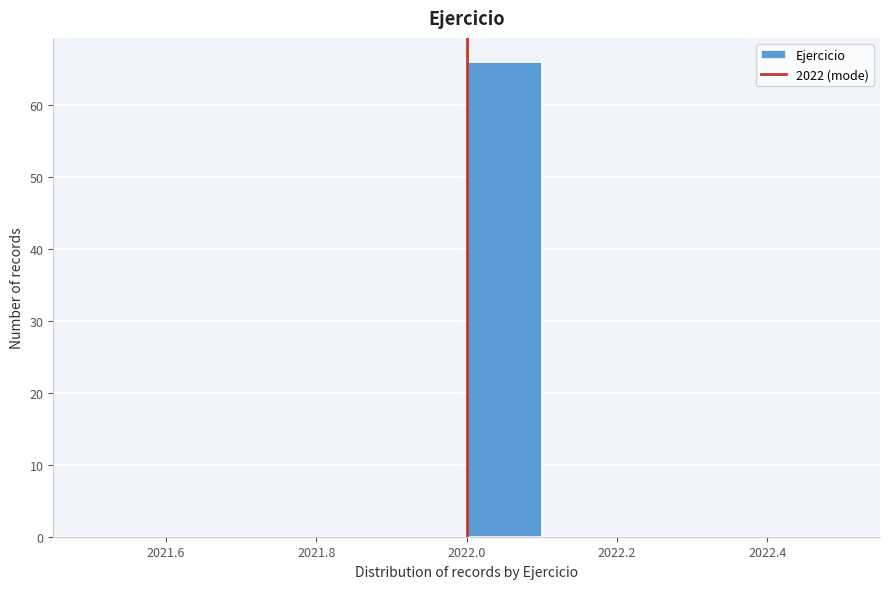

Which range on the x-axis has the tallest bar?

2022.0 to 2022.1